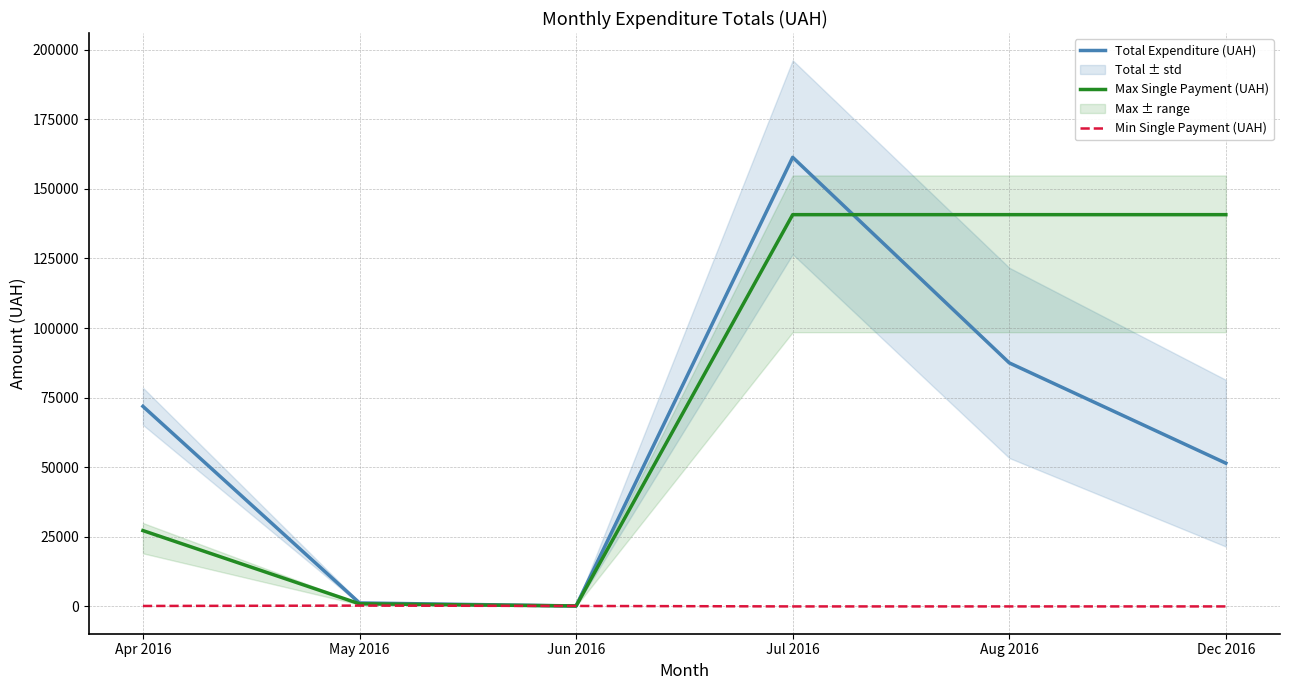

Reading left to right, what are all the values shown in this chart?

Total Expenditure (UAH): Apr 2016=71868.8	May 2016=1252.4	Jun 2016=180.0	Jul 2016=161303.4	Aug 2016=87473.1	Dec 2016=51451.0
Max Single Payment (UAH): Apr 2016=27248.5	May 2016=949.5	Jun 2016=180.0	Jul 2016=140706.2	Aug 2016=140706.2	Dec 2016=140706.2
Min Single Payment (UAH): Apr 2016=173.9	May 2016=302.9	Jun 2016=180.0	Jul 2016=11.2	Aug 2016=11.2	Dec 2016=11.2